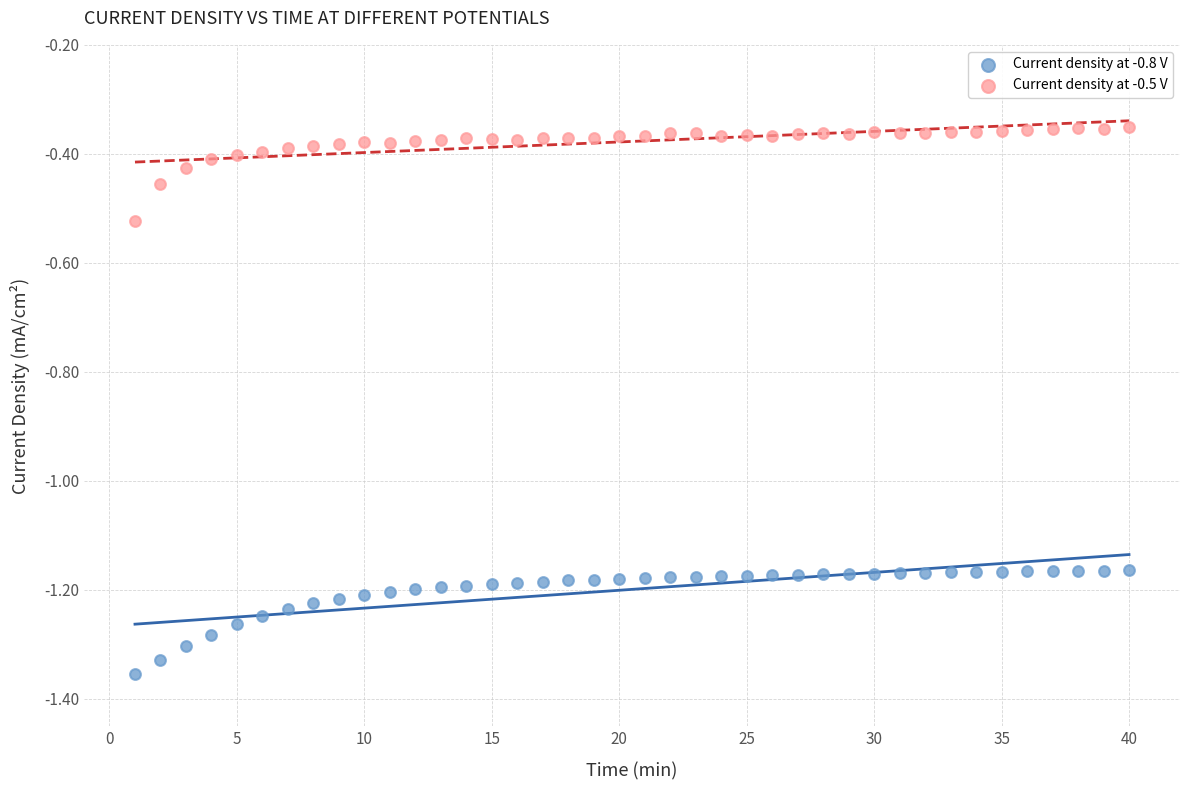

Which series reaches the minimum Y coordinate?

Current density at -0.8 V